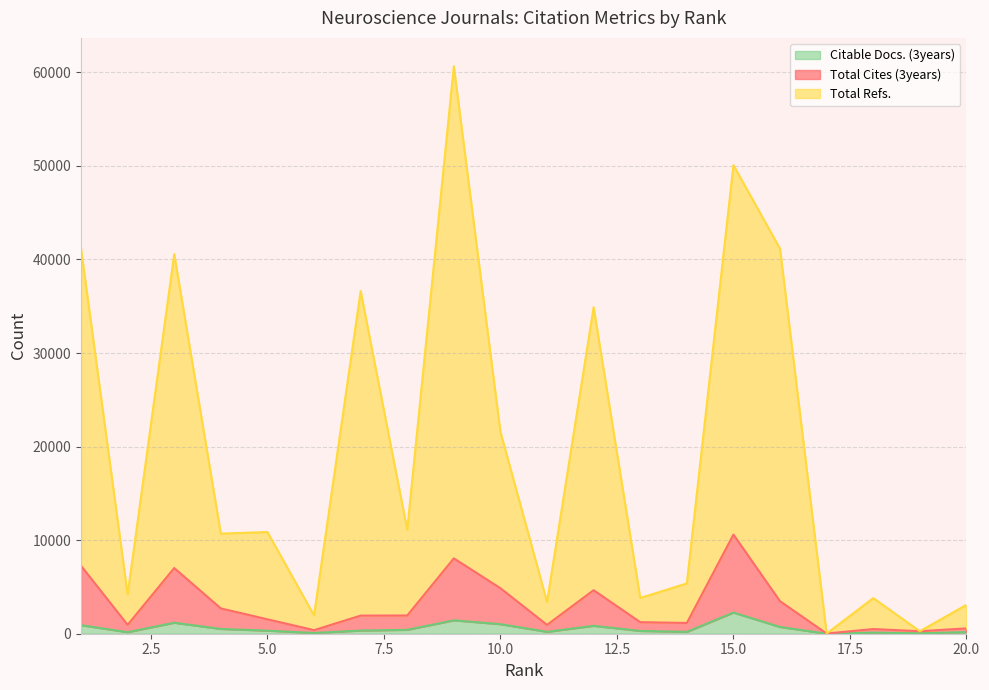

Where is the first local maximum for Total Cites (3years)?

3